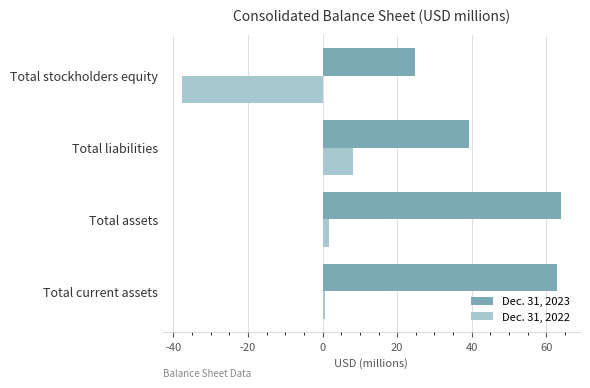

How many values in Dec. 31, 2022 are above zero?

3